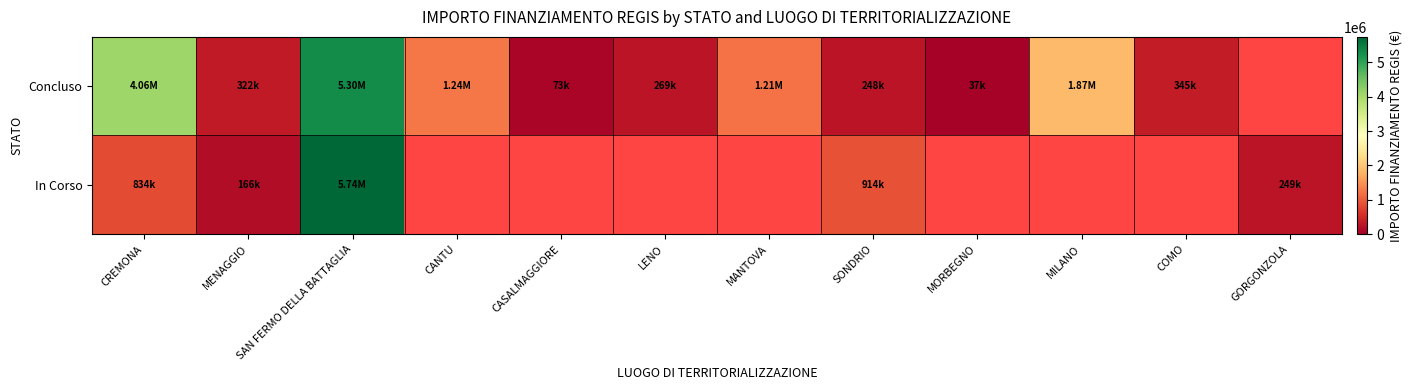

At which category is the sum across all series the highest?

SAN FERMO DELLA BATTAGLIA